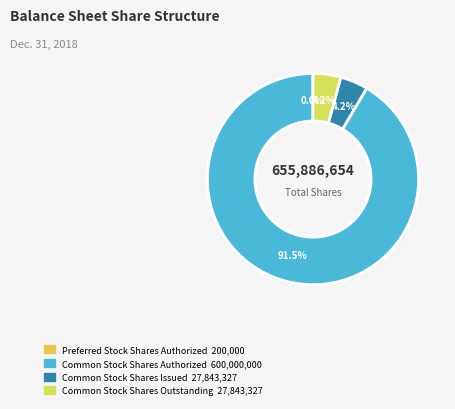

Which has a higher value, Common Stock Shares Issued or Common Stock Shares Authorized?

Common Stock Shares Authorized